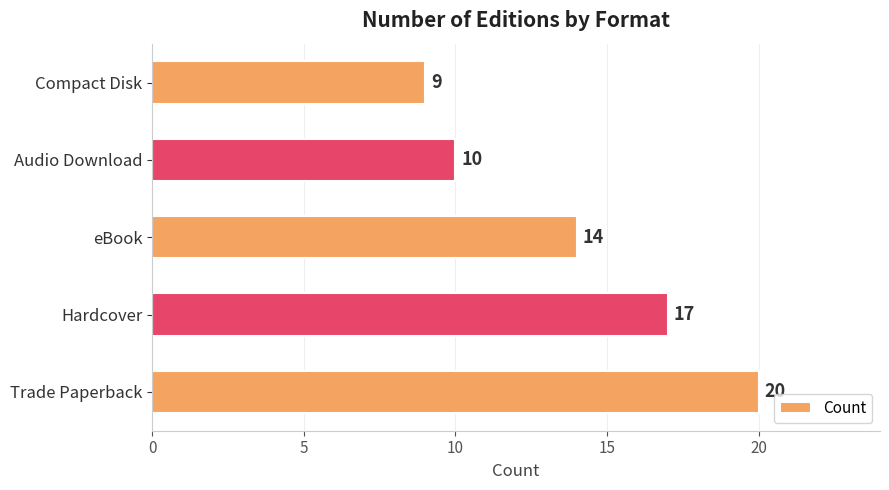

Rank the categories by value from highest to lowest.

Trade Paperback, Hardcover, eBook, Audio Download, Compact Disk